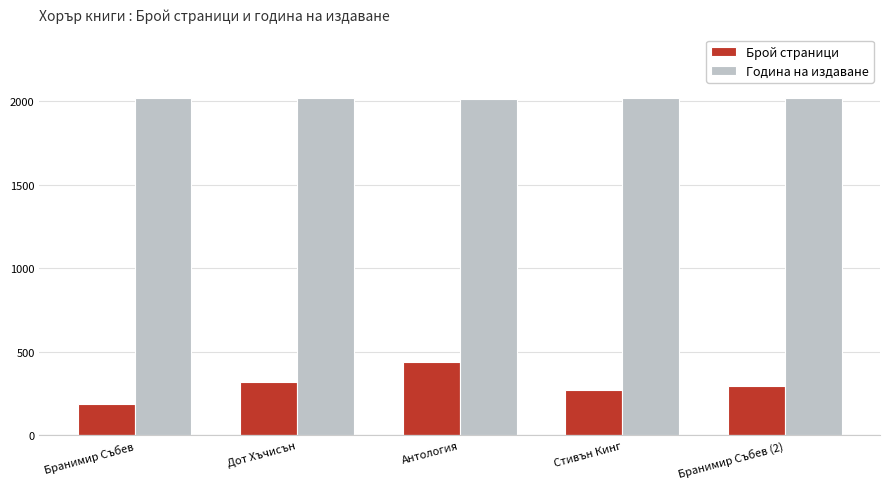

Rank the series by their maximum value, from lowest to highest.

Брой страници, Година на издаване